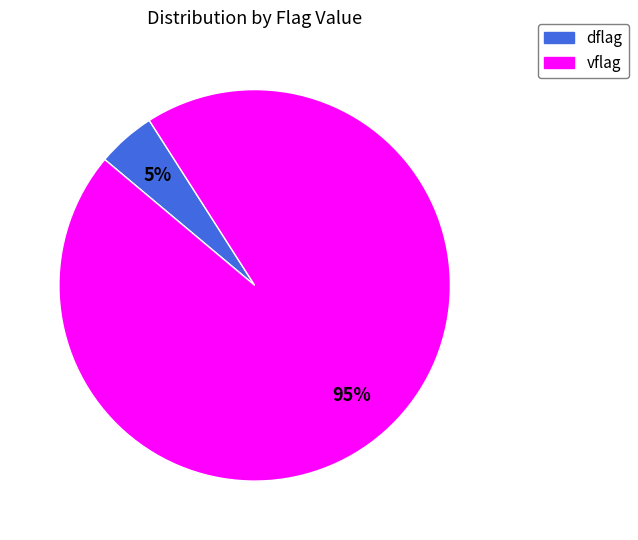

Does any single category account for the majority?

Yes